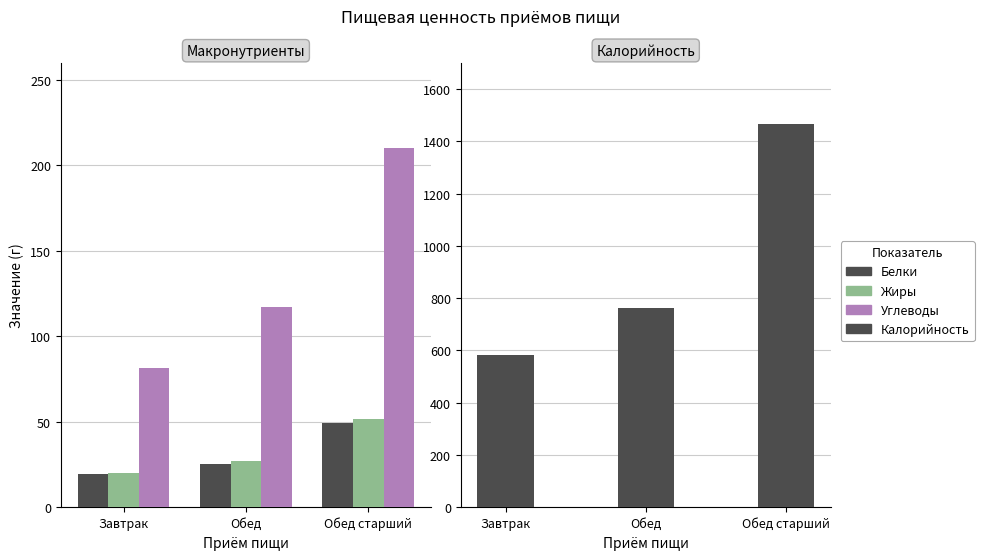

Which category has the lowest value across all series?

Завтрак